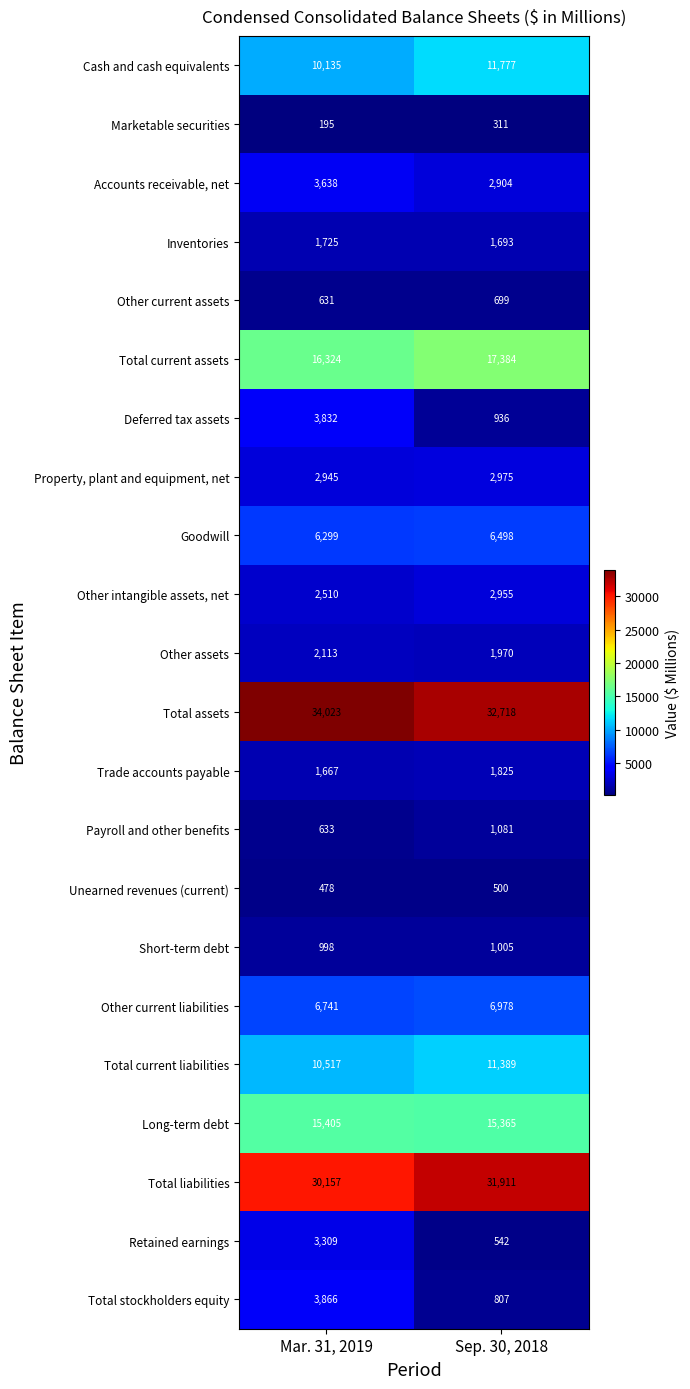

Between Mar. 31, 2019 and Sep. 30, 2018, which series saw the biggest shift?

Total stockholders equity